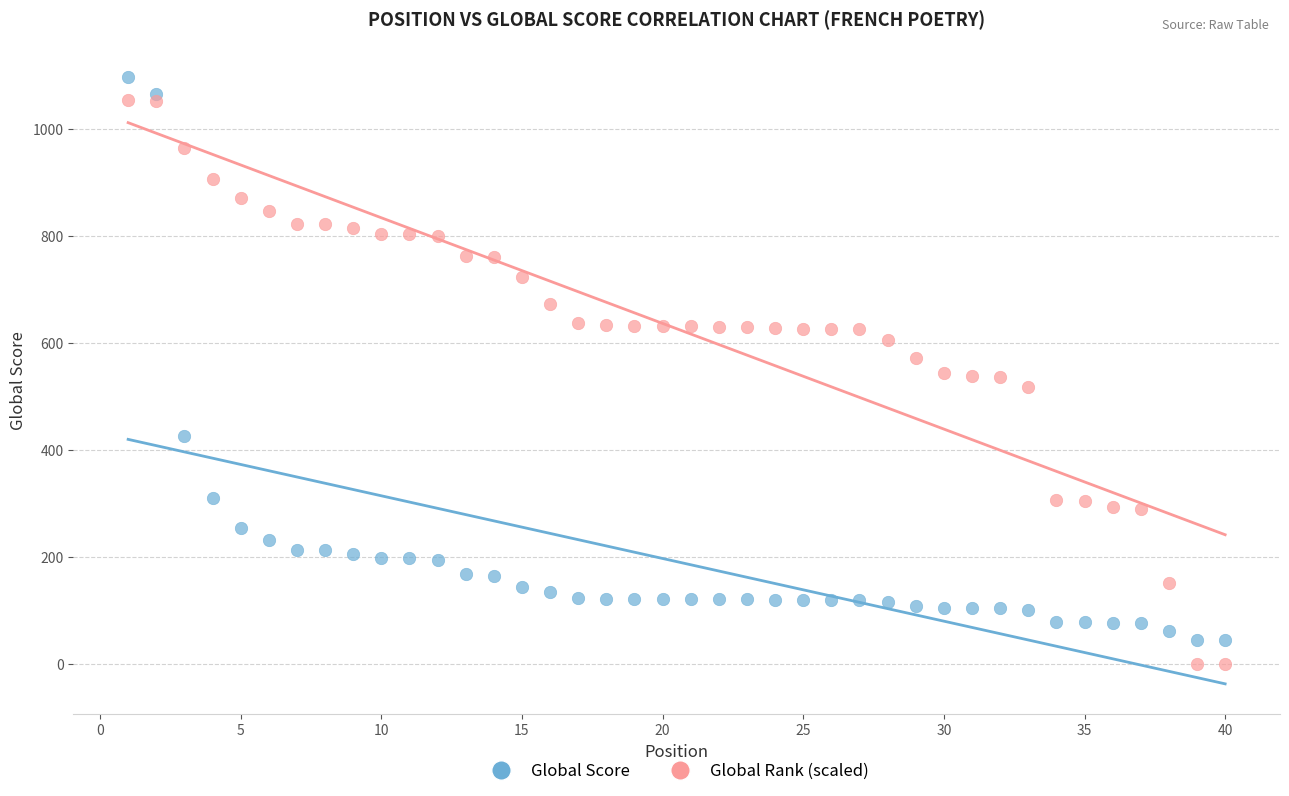

What are all the series names shown in the legend?

Global Score, Global Rank (scaled)